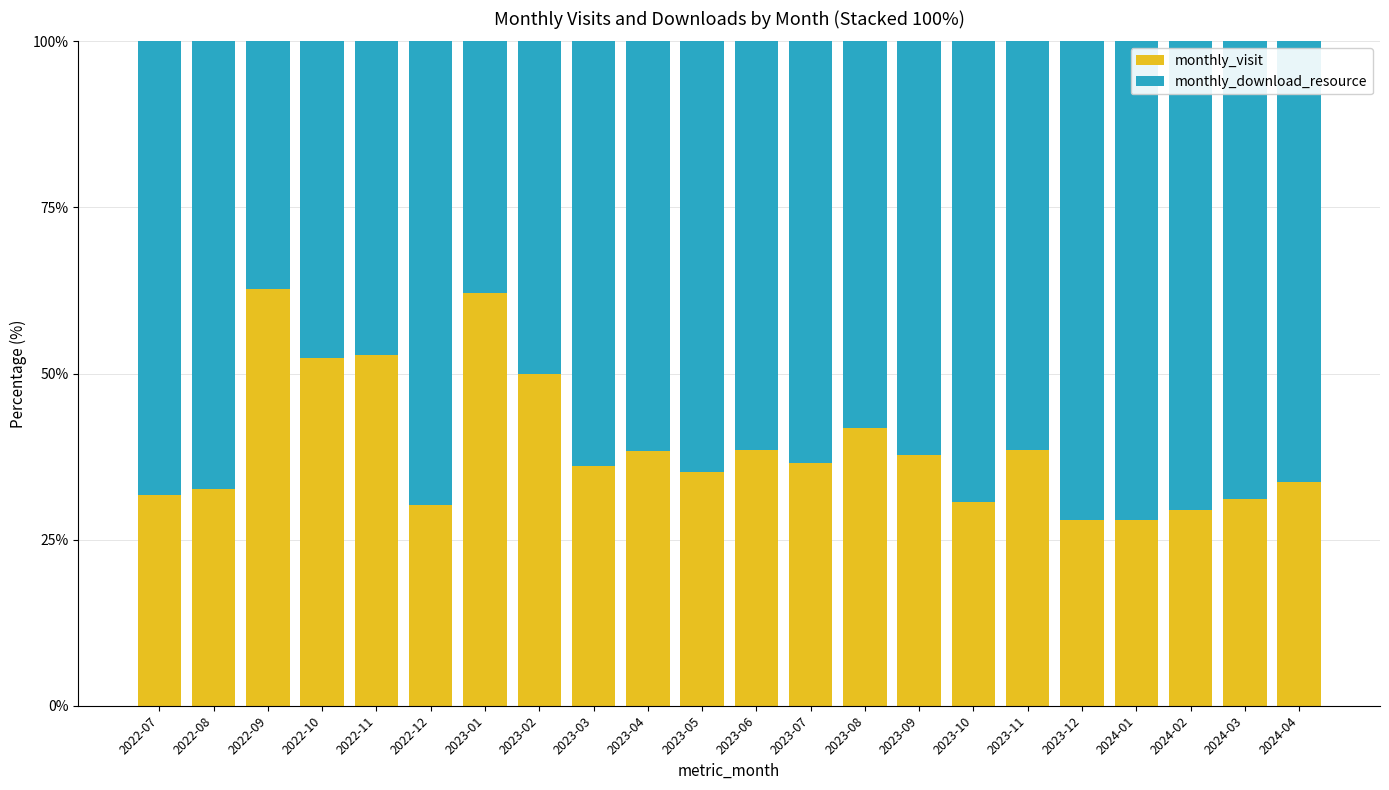

What is the highest value of the monthly_visit series?

62.7